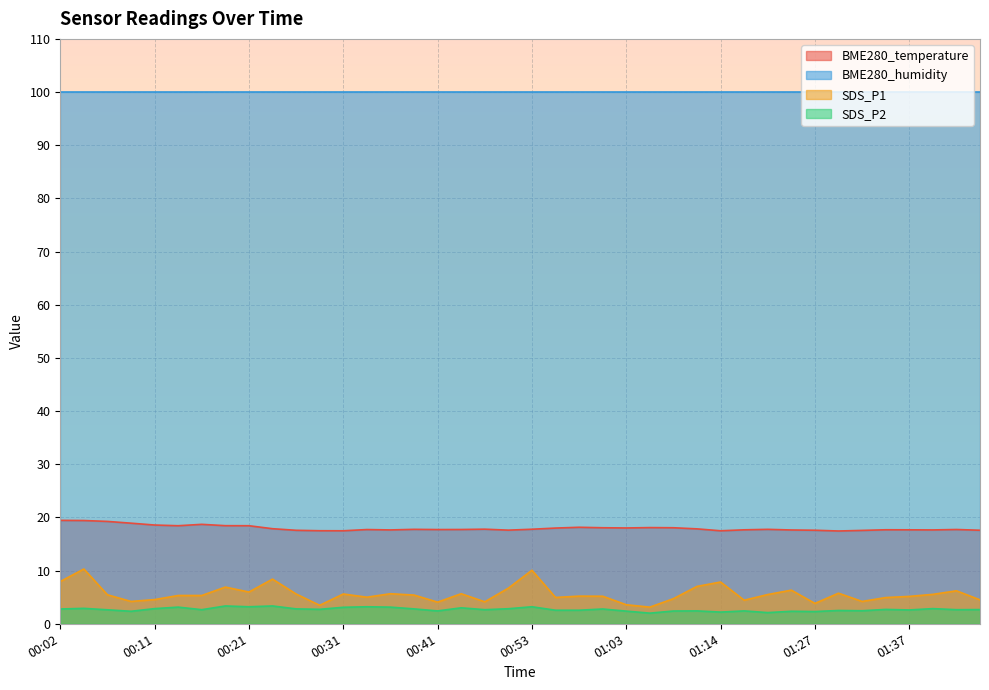

Which category has the lowest value across all series?

01:06